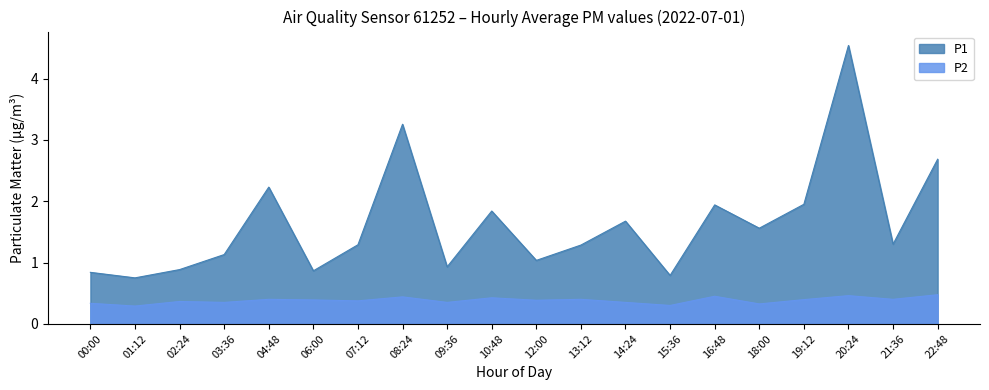

Which series has the largest range (max minus min)?

P1